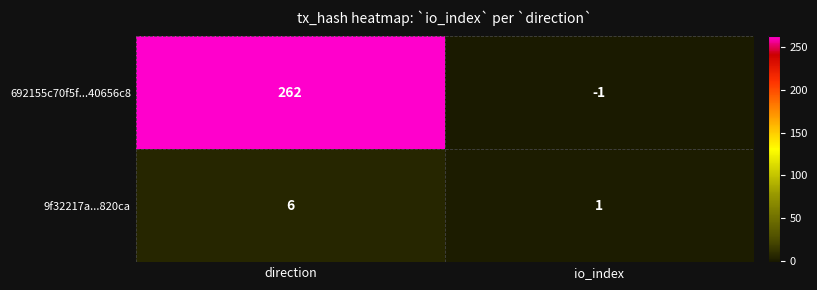

What is the spread (max minus min) of values at io_index?

2